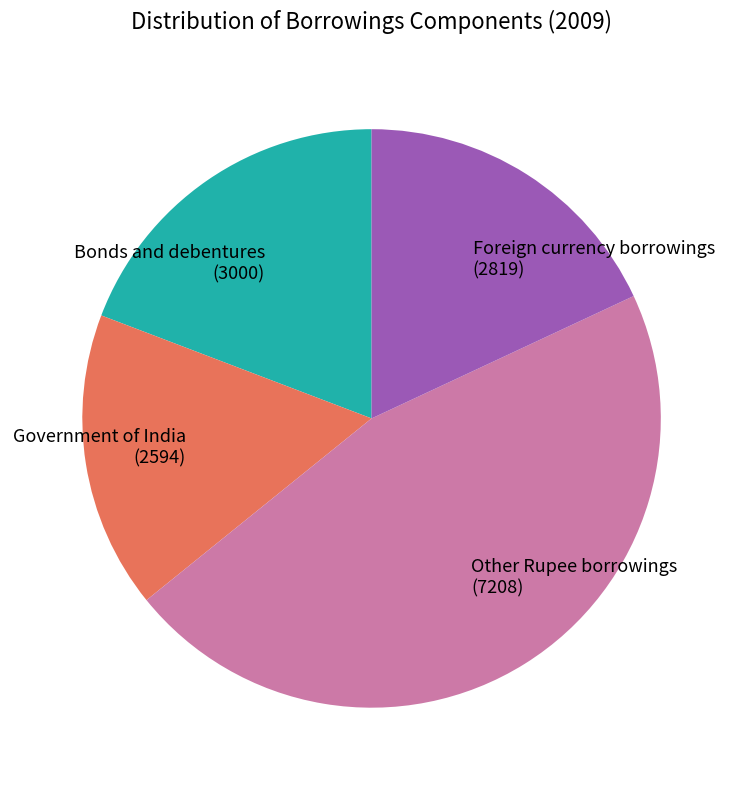

The Other Rupee borrowings (7208) slice represents 31% of the pie. True or false?

False